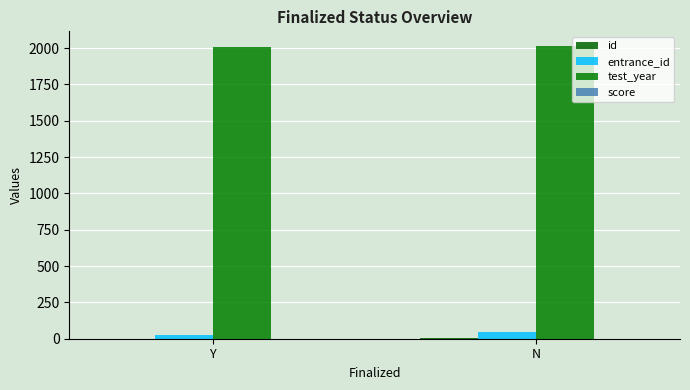

What is the maximum value shown in the chart?

2015